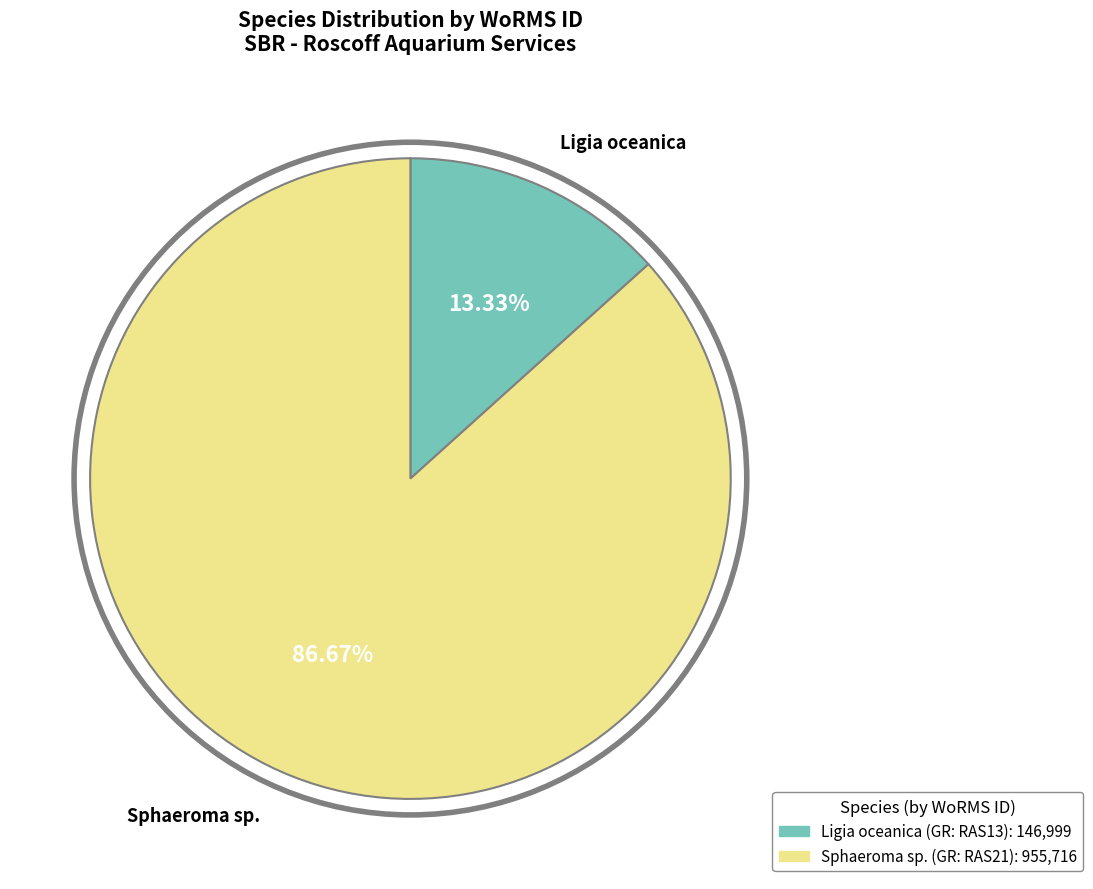

To the nearest percent, what percentage of the pie is Ligia oceanica?

13%